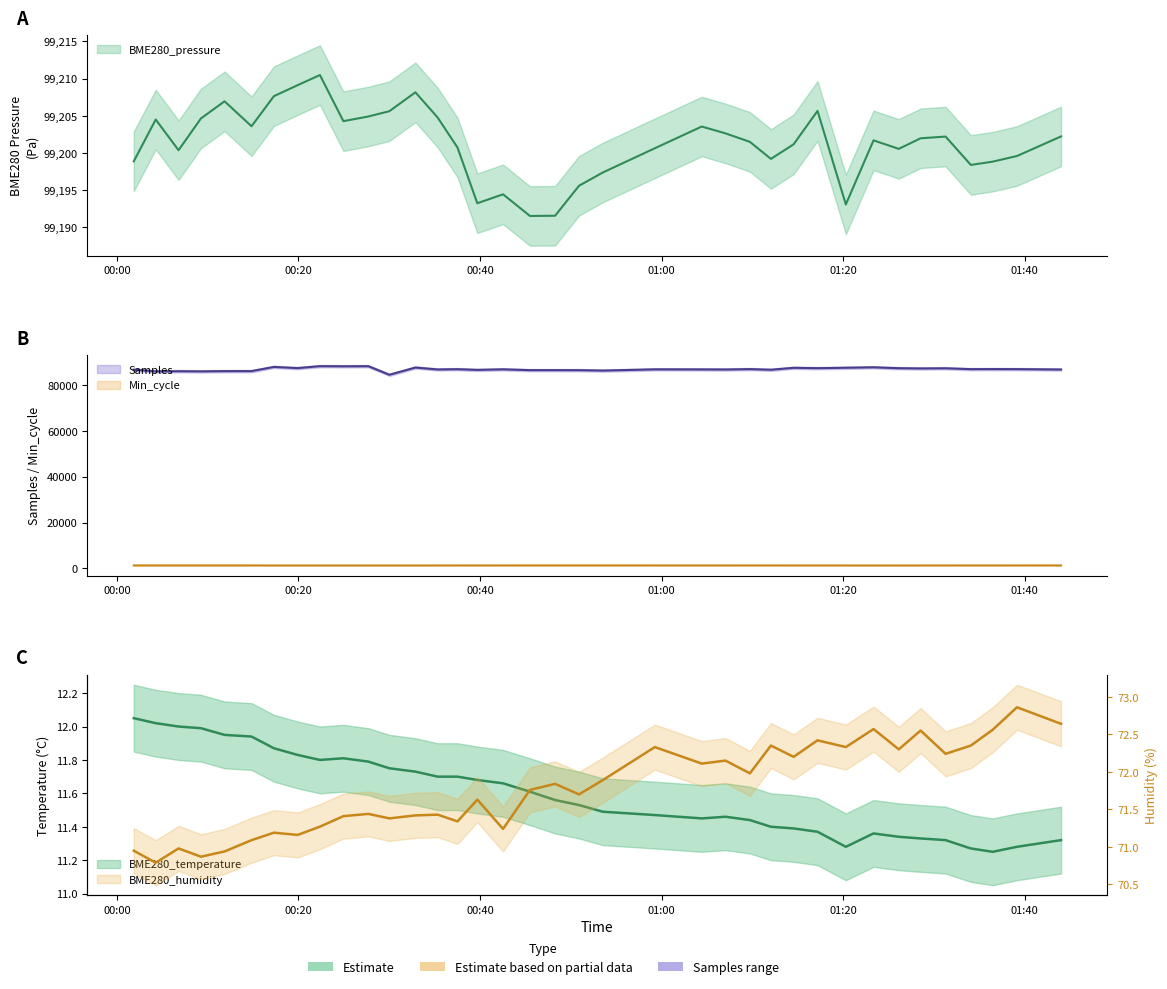

List the labels in order of BME280_humidity value, largest first.

2022/09/04 01:39:08, 2022/09/04 01:43:59, 2022/09/04 01:23:20, 2022/09/04 01:36:27, 2022/09/04 01:28:31, 2022/09/04 01:17:10, 2022/09/04 01:12:02, 2022/09/04 01:34:03, 2022/09/04 00:59:15, 2022/09/04 01:20:17, 2022/09/04 01:26:07, 2022/09/04 01:31:16, 2022/09/04 01:14:32, 2022/09/04 01:07:02, 2022/09/04 01:04:25, 2022/09/04 01:09:43, 2022/09/04 00:53:31, 2022/09/04 00:48:16, 2022/09/04 00:45:30, 2022/09/04 00:50:54, 2022/09/04 00:39:42, 2022/09/04 00:27:42, 2022/09/04 00:35:20, 2022/09/04 00:32:53, 2022/09/04 00:24:57, 2022/09/04 00:30:01, 2022/09/04 00:37:31, 2022/09/04 00:22:22, 2022/09/04 00:42:32, 2022/09/04 00:17:18, 2022/09/04 00:19:55, 2022/09/04 00:14:50, 2022/09/04 00:06:48, 2022/09/04 00:01:52, 2022/09/04 00:11:52, 2022/09/04 00:09:16, 2022/09/04 00:04:17